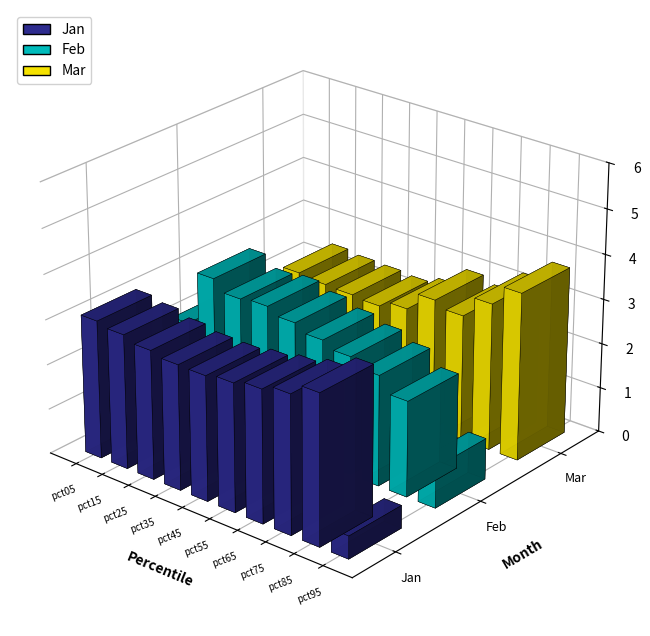

Is it true that Jan equals 4.3 at pct05?

False